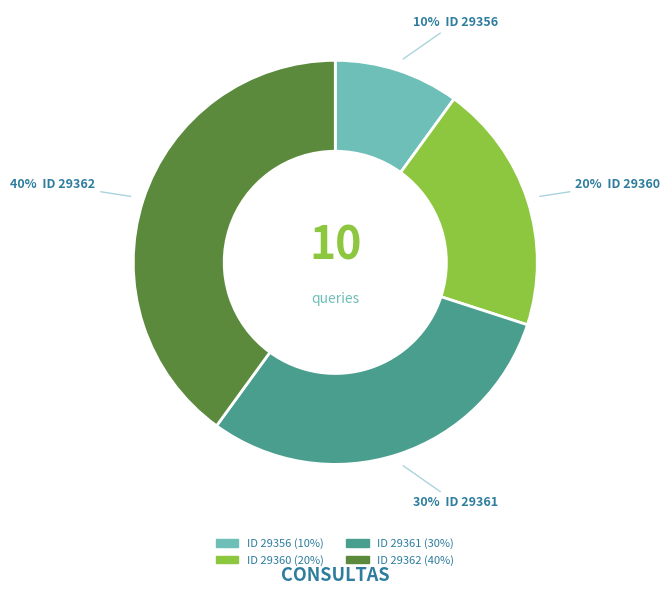

To the nearest percent, what is the difference between the largest and smallest slice percentages?

30%